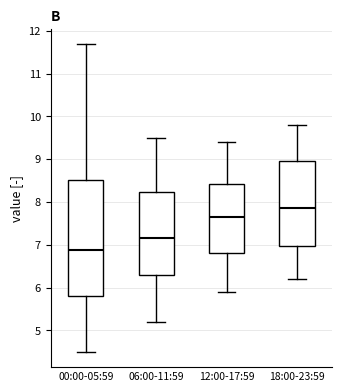

Comparing the boxes themselves (not the whiskers), which one is the tallest?

00:00-05:59